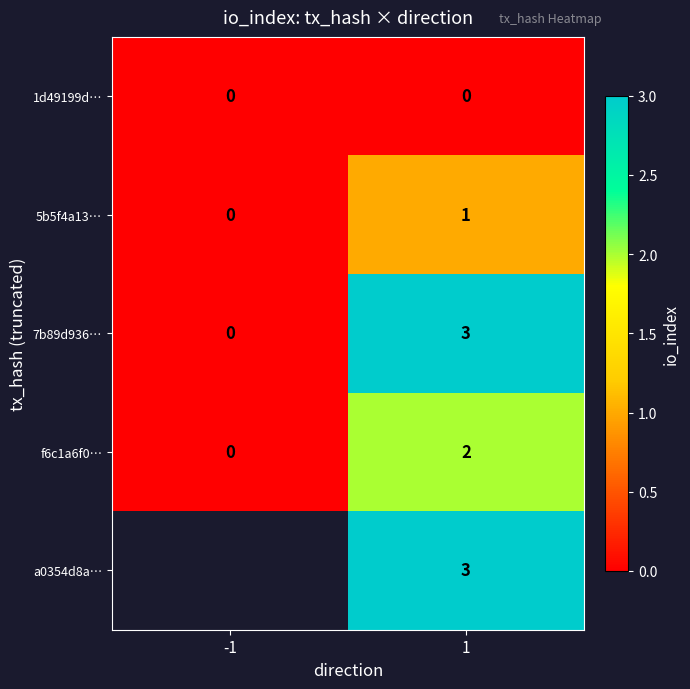

How many 7b89d936… values are between 0 and 3?

2